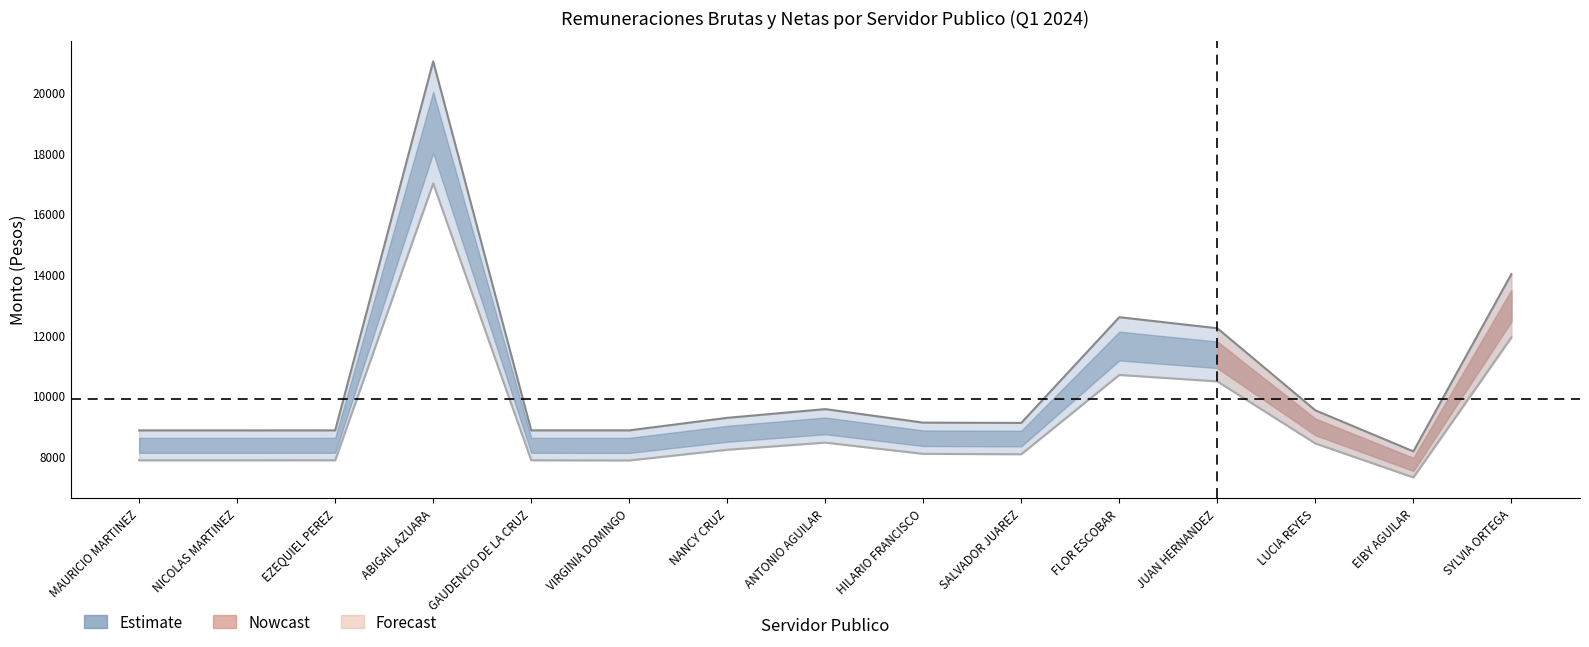

True or false: Remuneracion Bruta has more than 0 points higher than both neighbors.

True